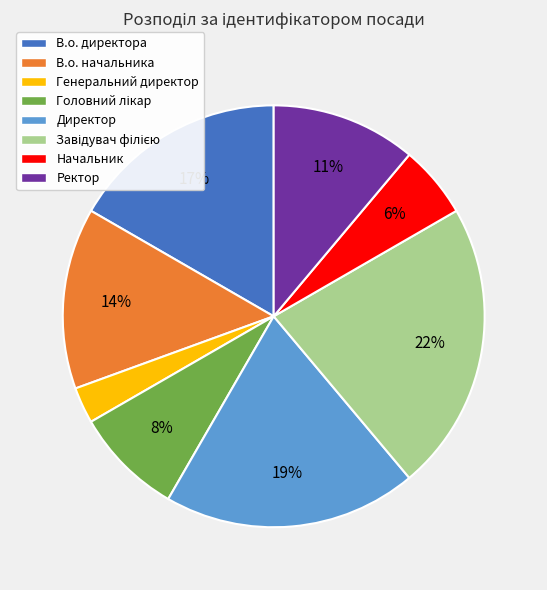

Count the number of slices in the pie.

8